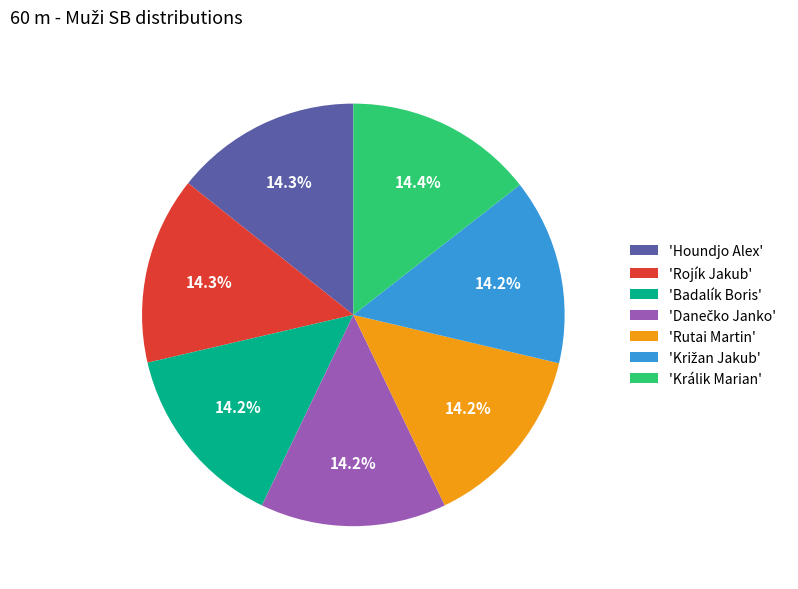

How much of the chart is everything except 'Rutai Martin'?

85.8%